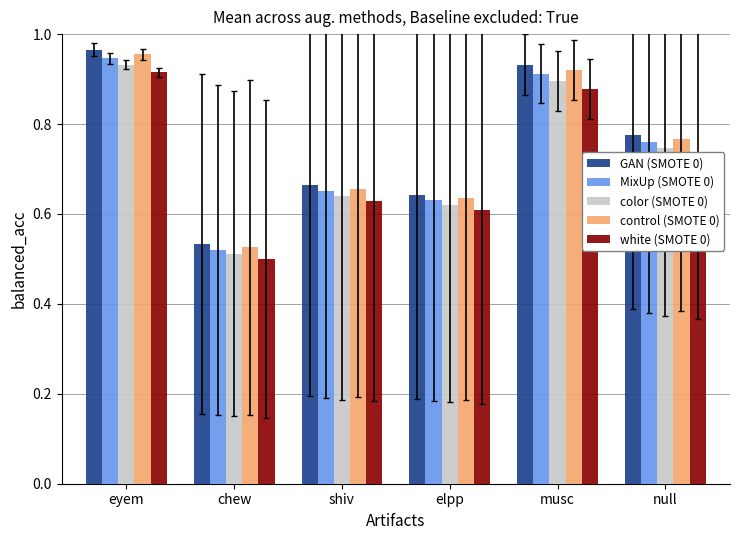

Count the control (SMOTE 0) values in the range 0 to 1.

6